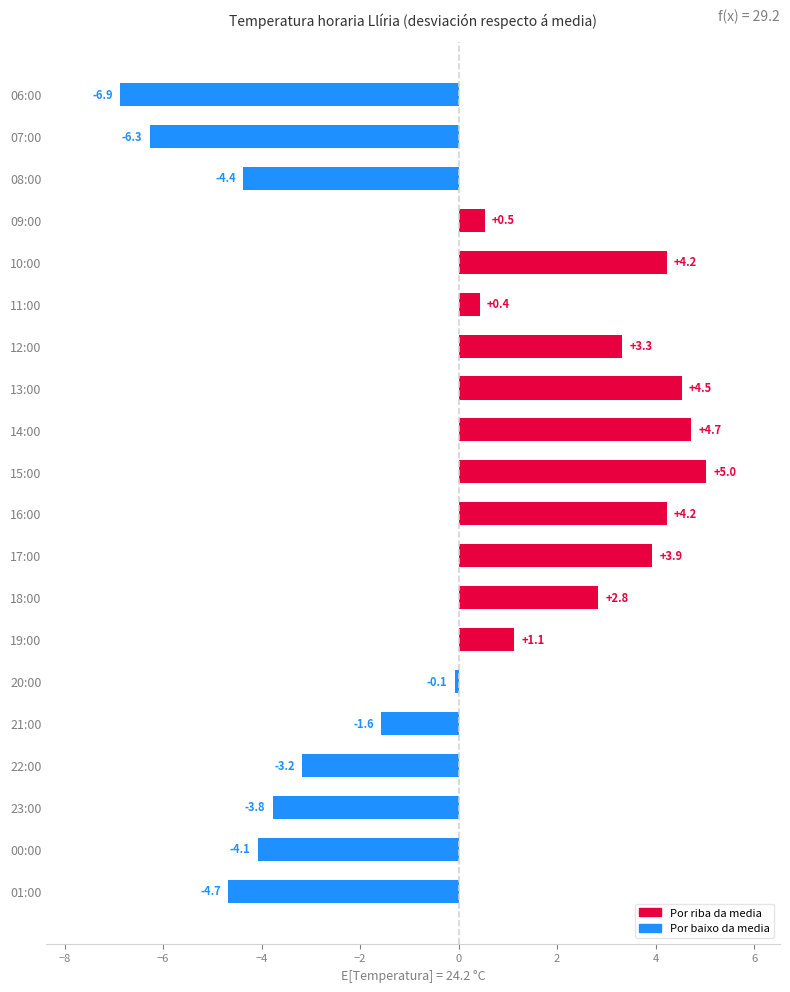

What is the difference between the maximum and minimum values?

11.9